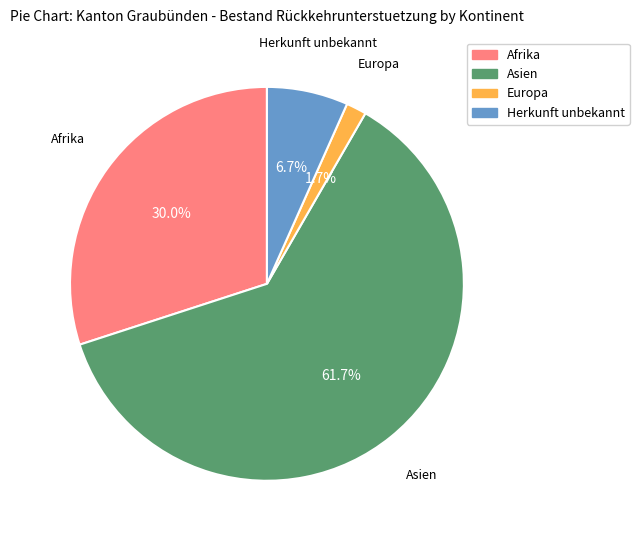

Approximately how many times larger is the value at Afrika compared to Herkunft unbekannt?

4.5